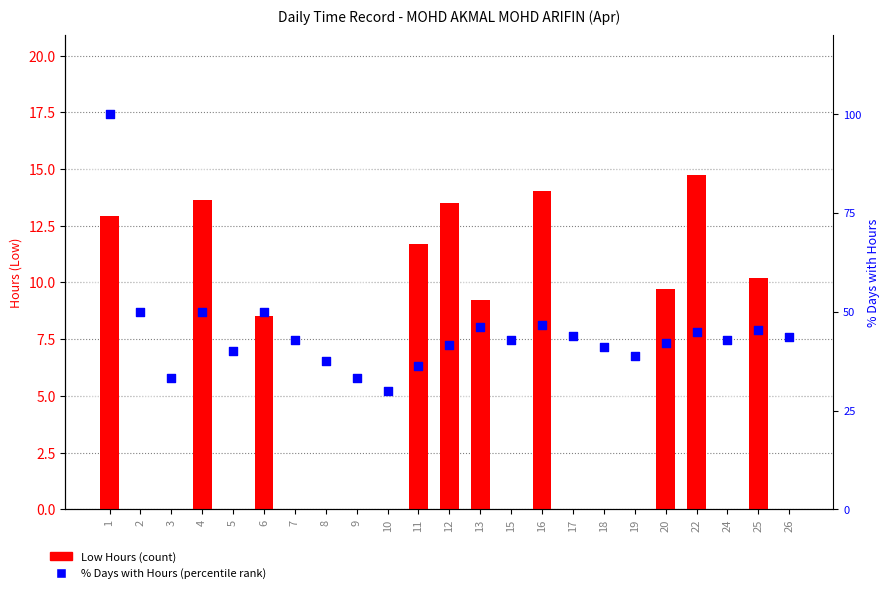

What is the total value across all series at 7?

42.9